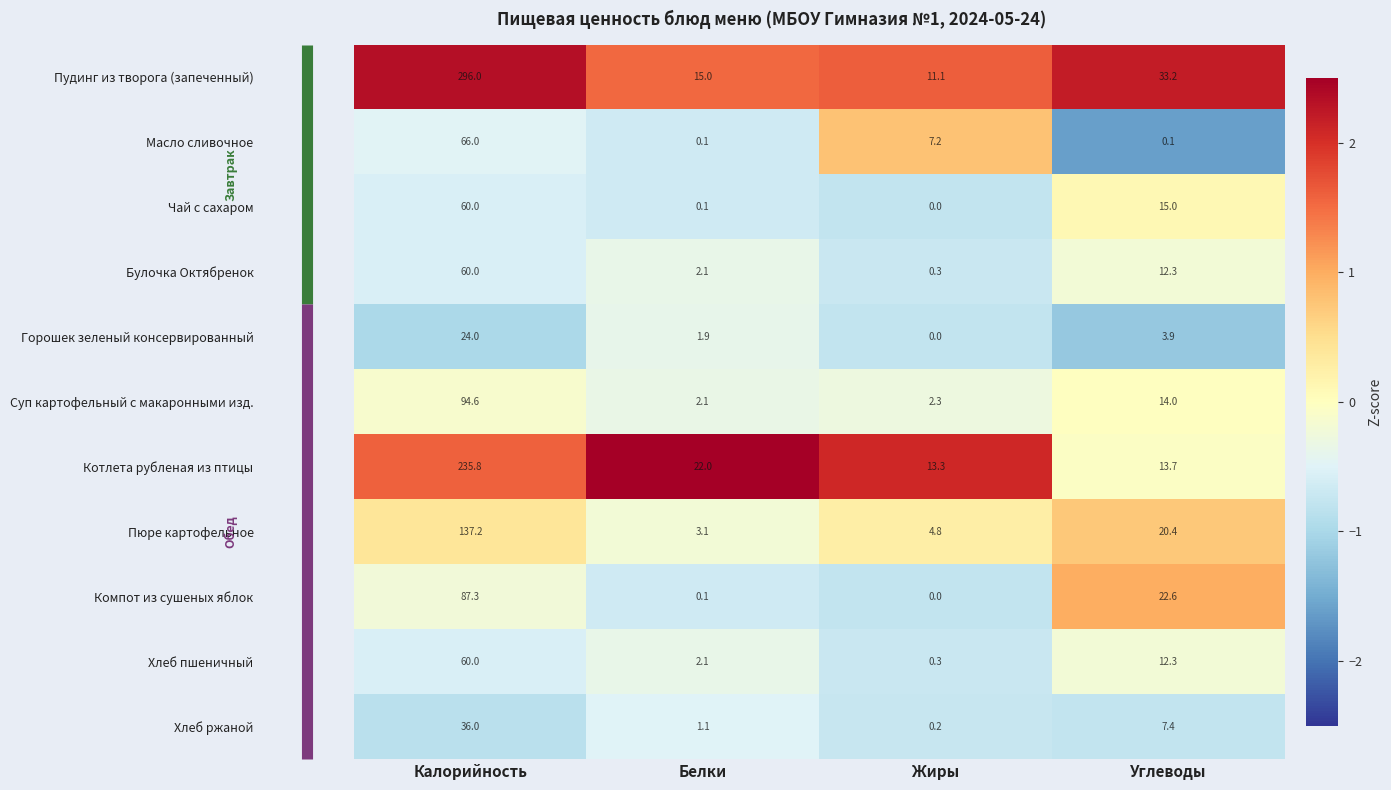

The Горошек зеленый консервированный series shows 0.0 at Жиры. True or false?

True